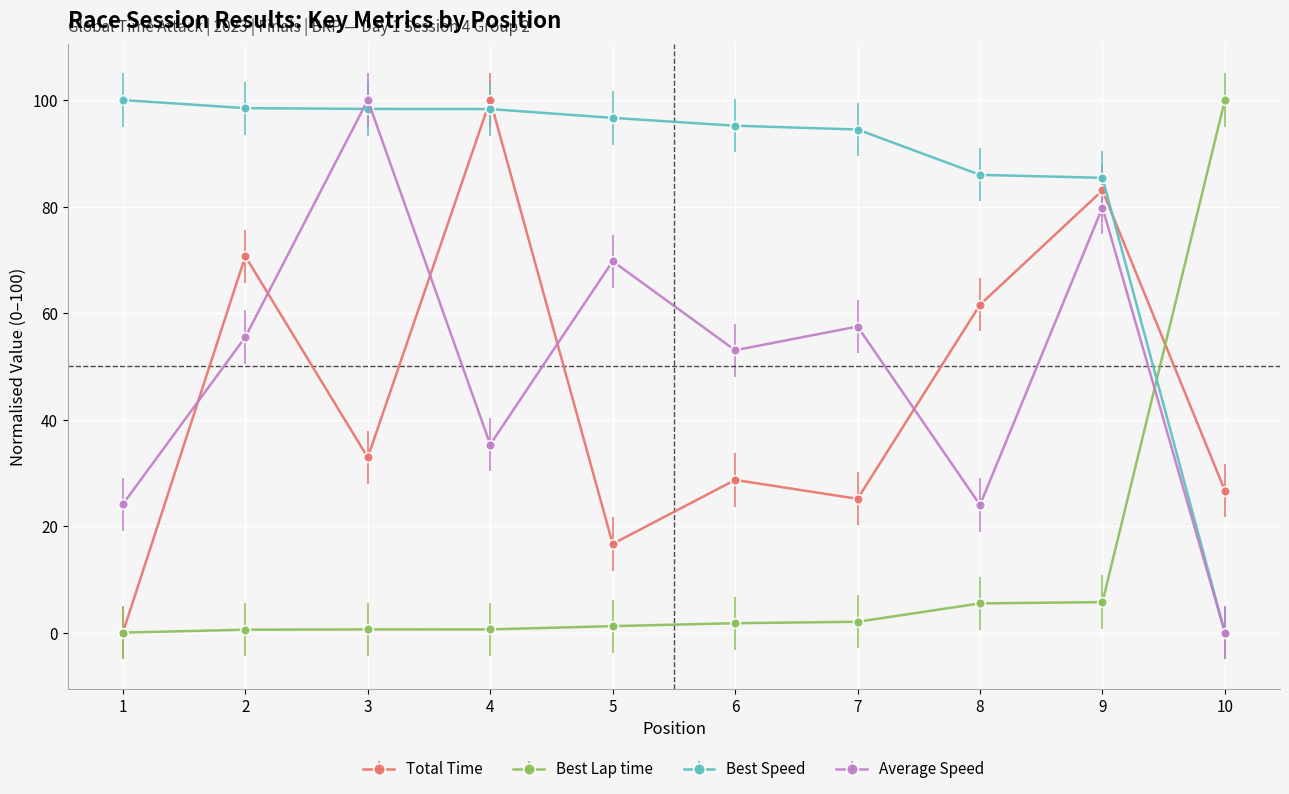

The Total Time series shows 39.6 at 9. True or false?

False